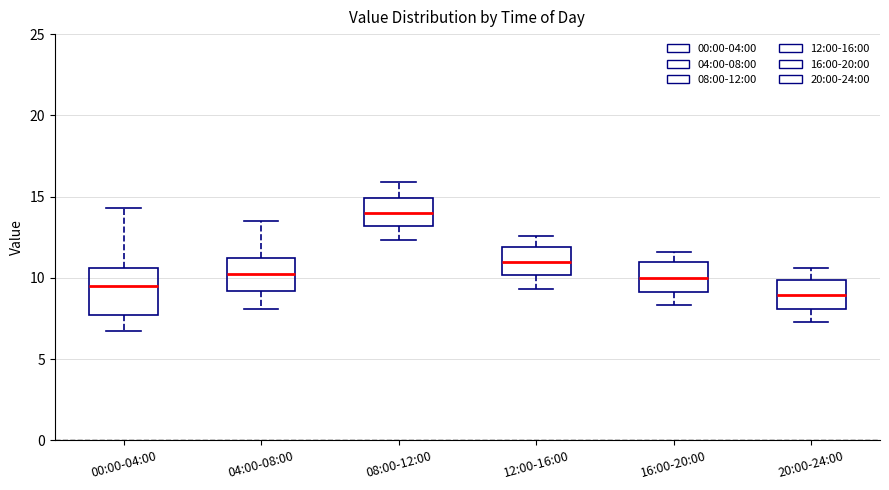

Where does the upper whisker of the box for 04:00-08:00 end on the y-axis? The values are not printed on the chart, so give them approximately, as read against the axis.

13.5